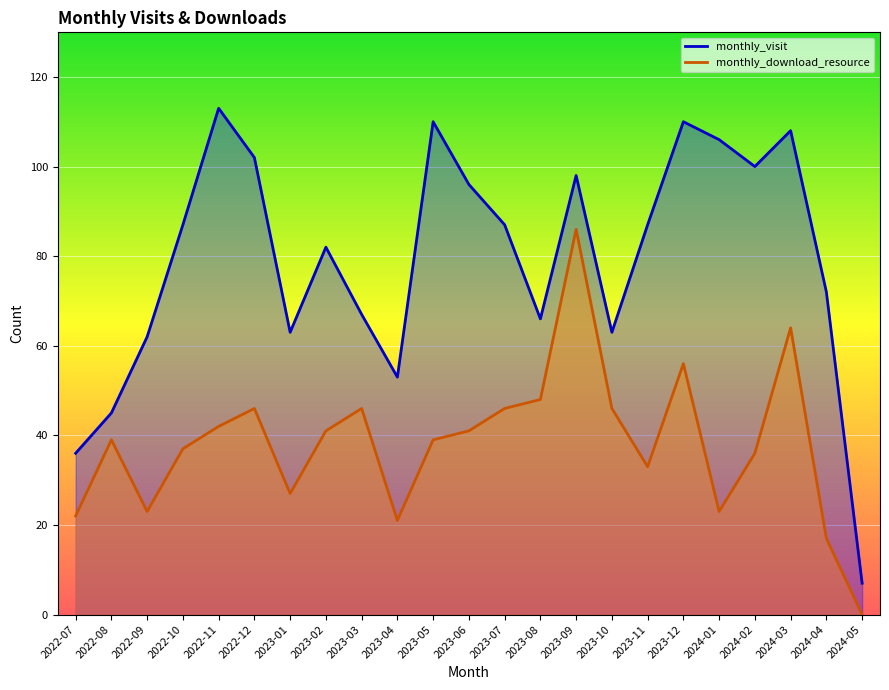

How many categories are shown in the chart?

23